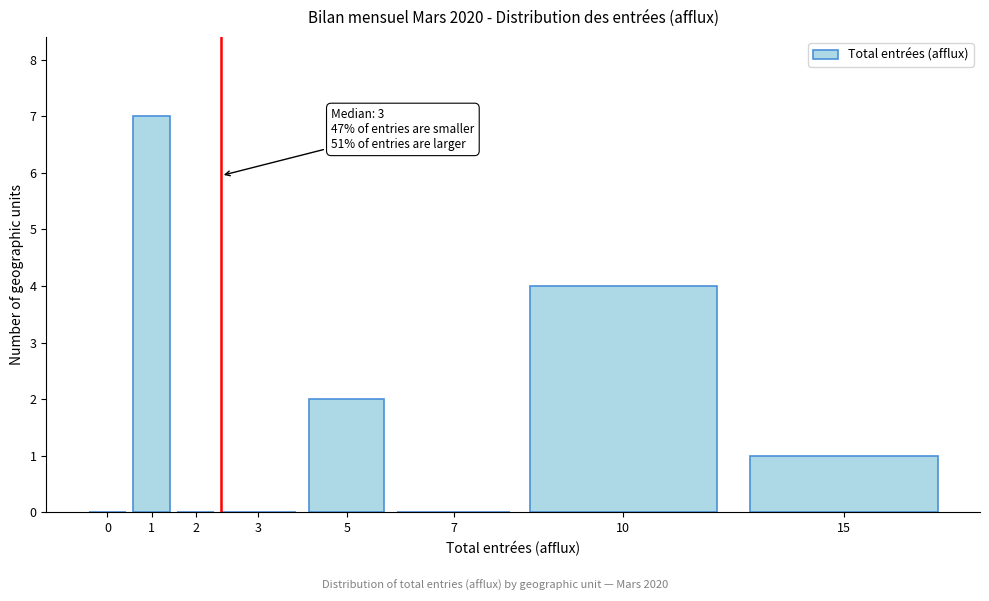

Reading left to right, list all the values displayed in this chart.

0=0	1=7	2=0	3=0	5=2	7=0	10=4	15=1